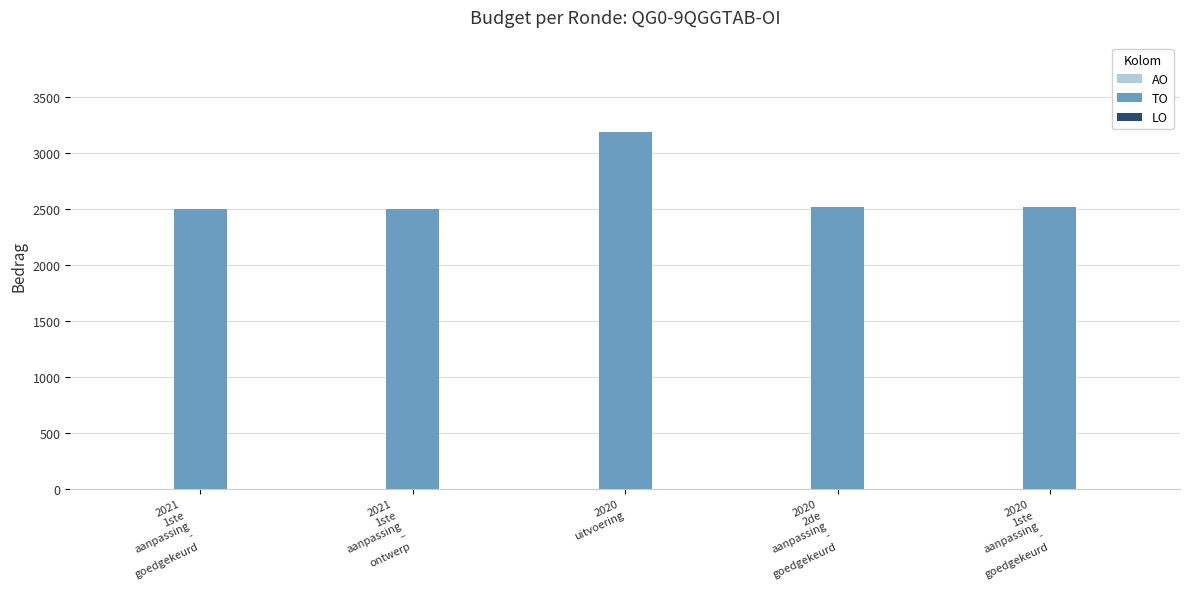

What is the value of the 1st bar from the left?

2500